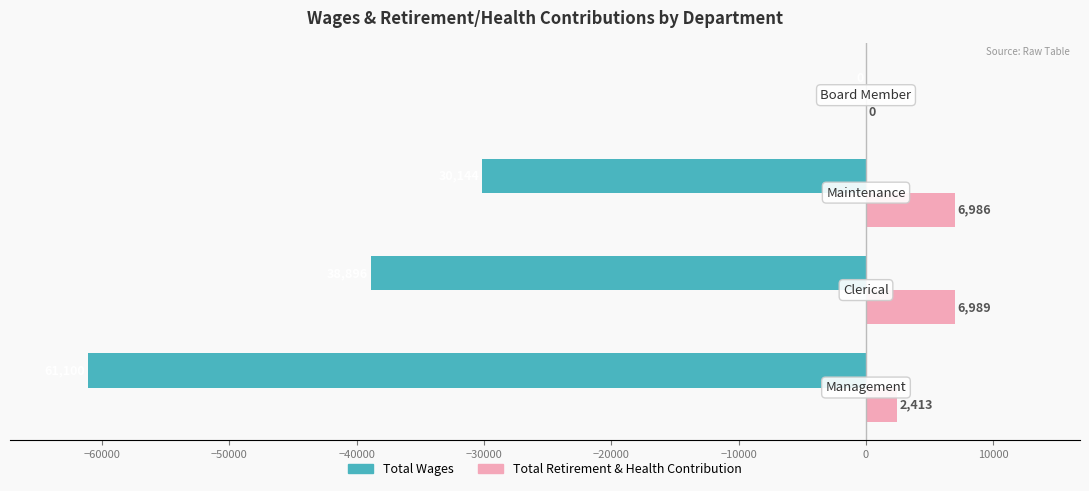

Count the Total Wages values in the range -38896 to 0.

3